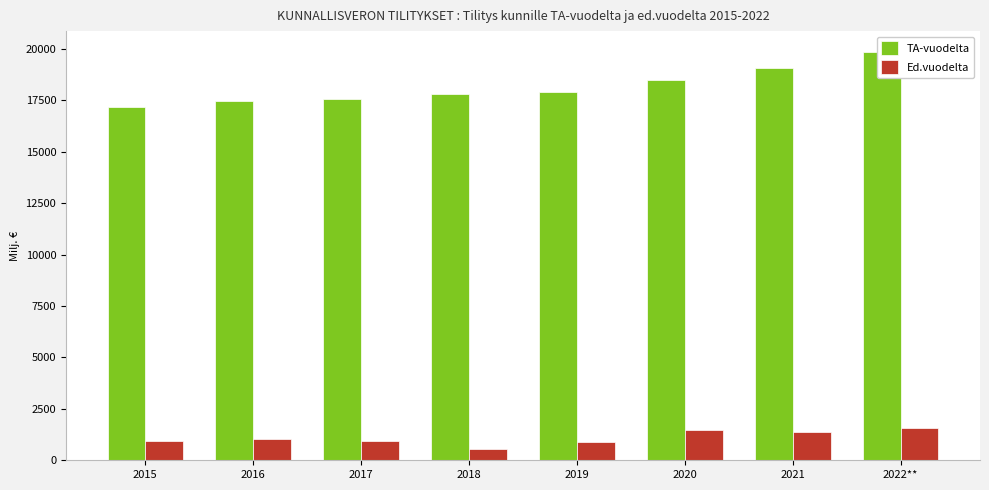

Which label corresponds to the largest value in the chart?

2022**